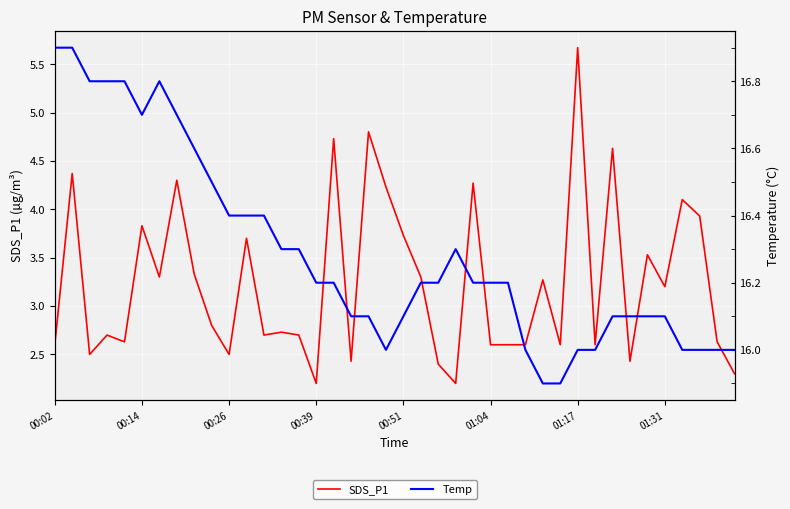

What is the average value of the Temp series?

16.3